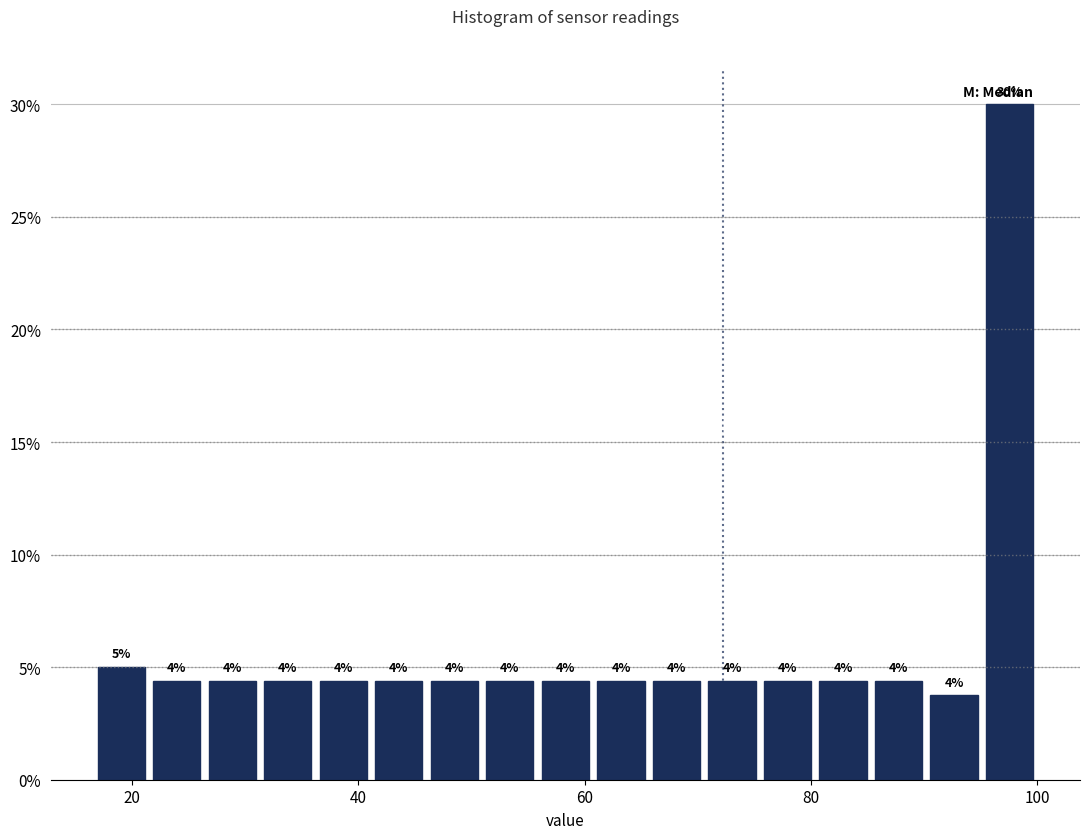

Read against the x-axis, roughly where is the centre of the tallest bar?

98